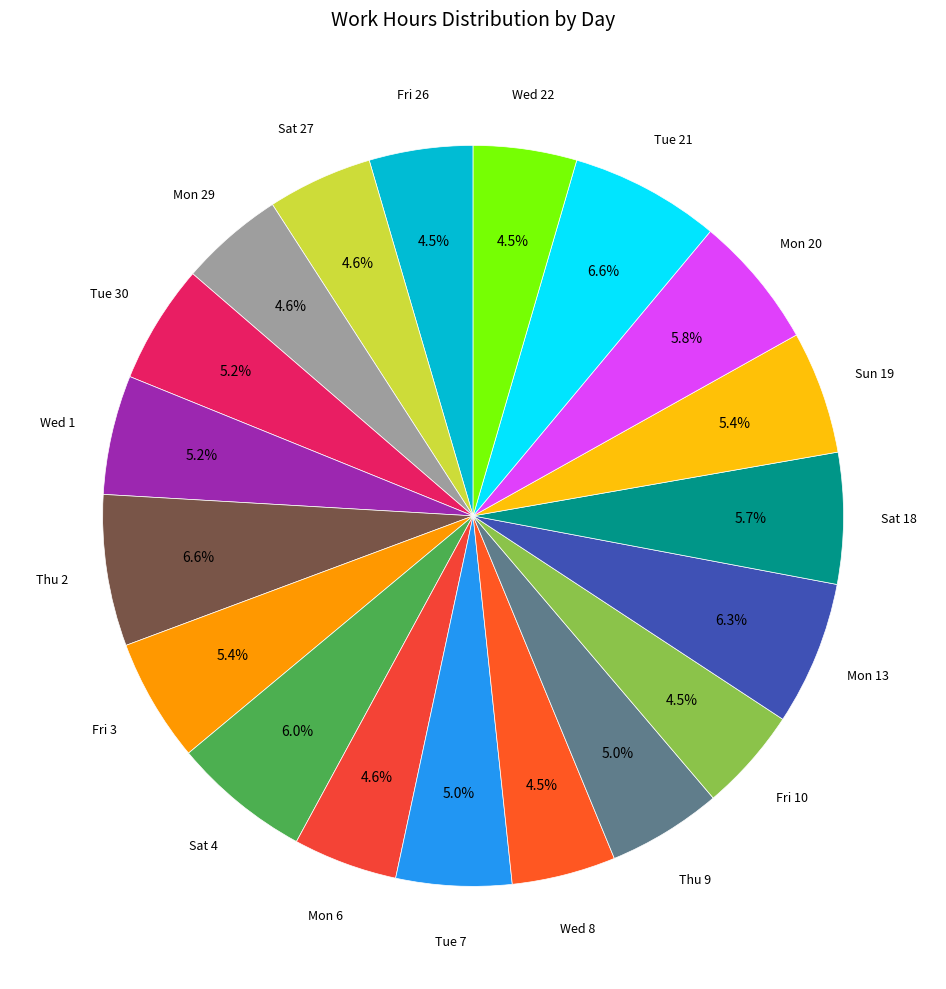

To the nearest percent, what is the difference between the Tue 21 and Sat 4 slice percentages?

1%